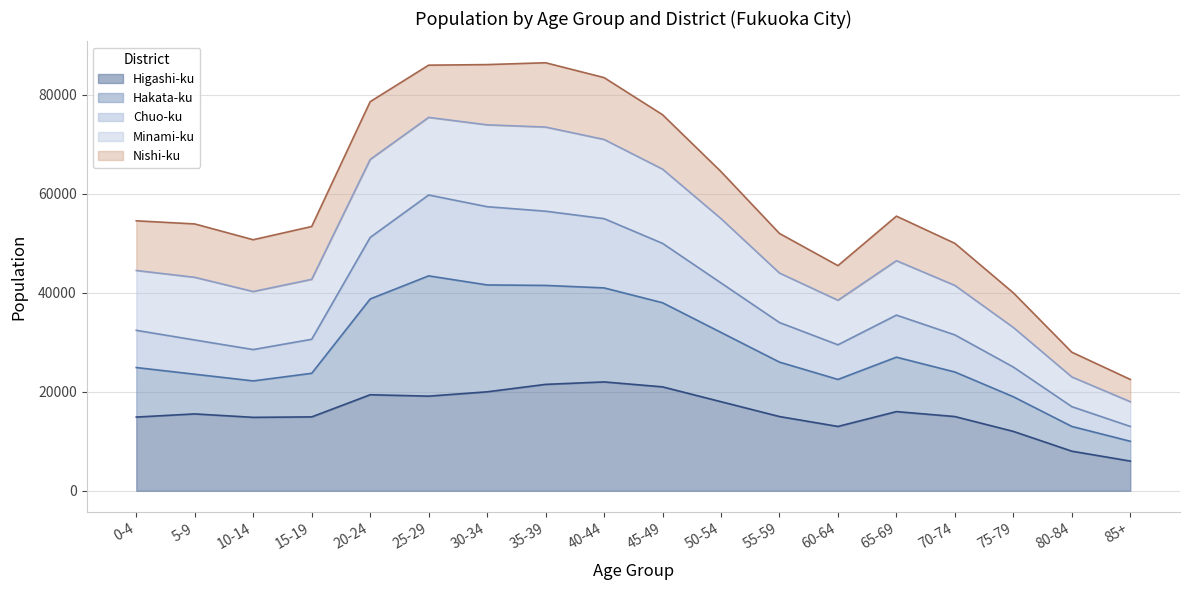

What is the total value across all series at 20-24?

78636